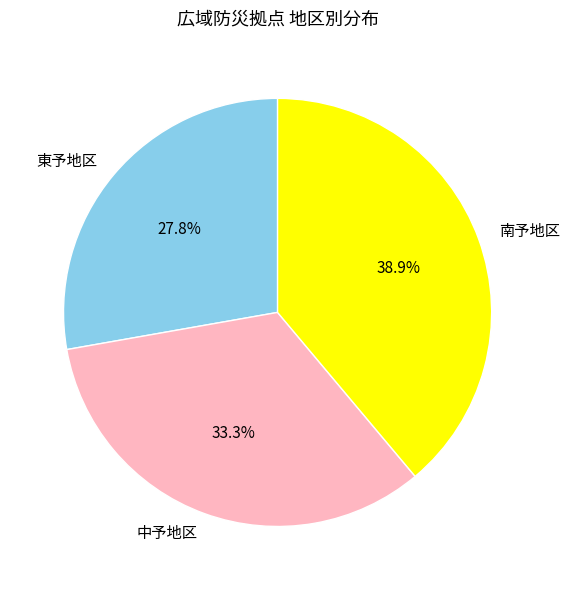

To the nearest percent, what percentage of the pie is 南予地区?

39%